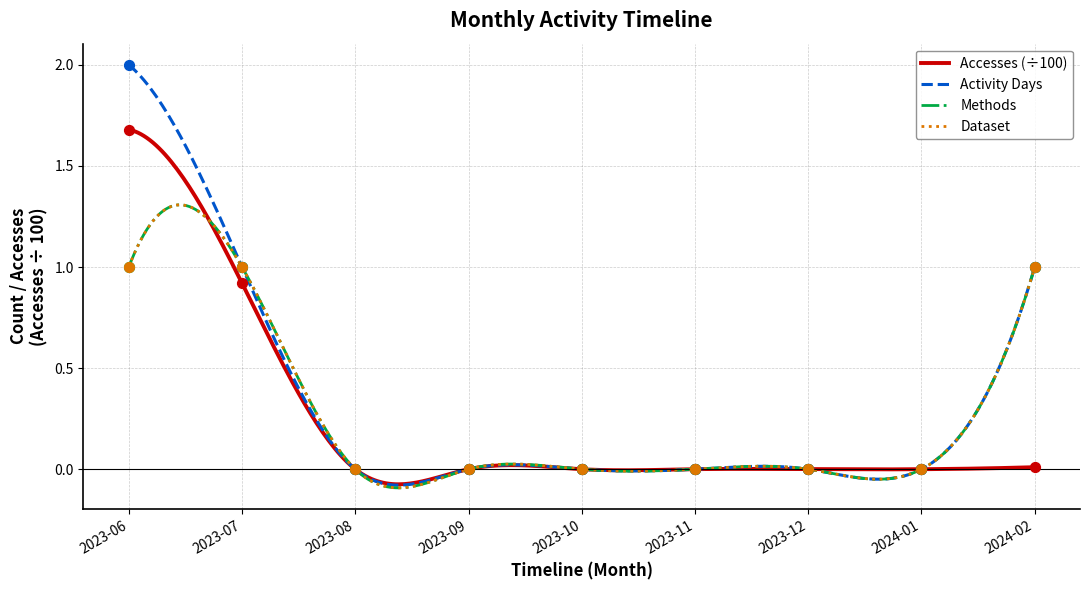

Is the value of Methods at 2023-08 greater than the value of Accesses at 2023-10?

No